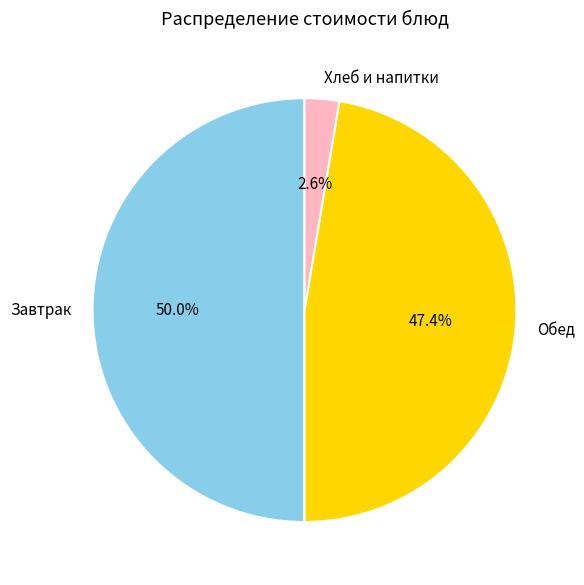

Rank the categories by value from lowest to highest.

Хлеб и напитки, Обед, Завтрак